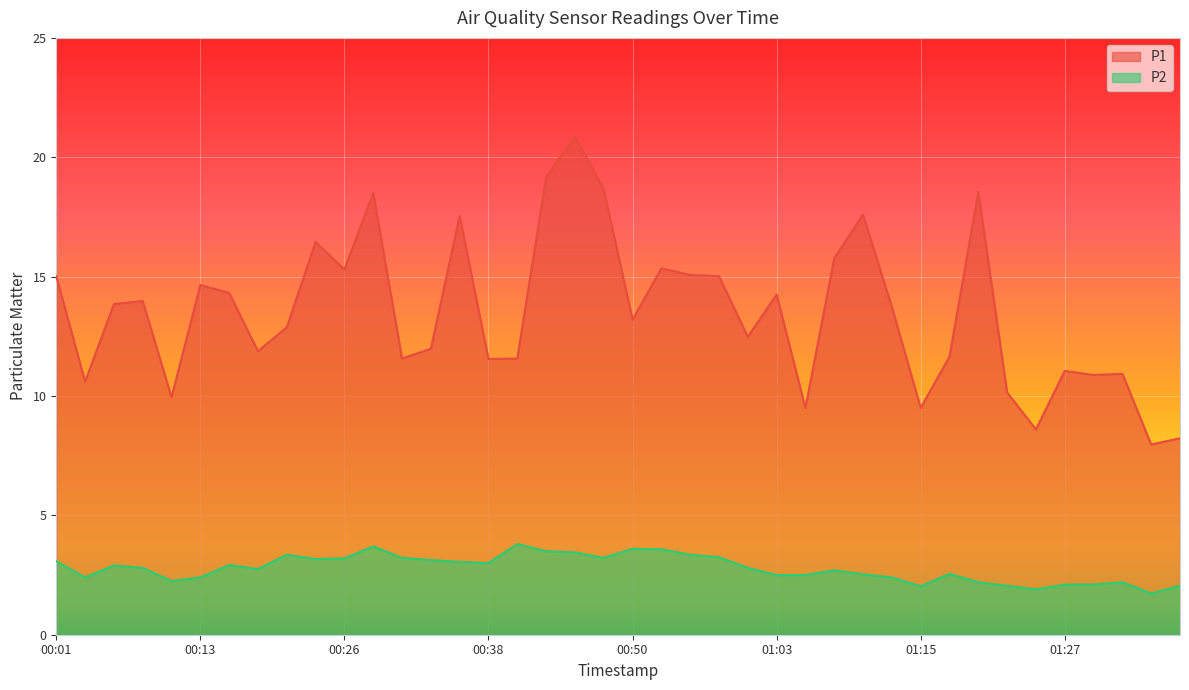

Rank the series by their maximum value, from highest to lowest.

P1, P2